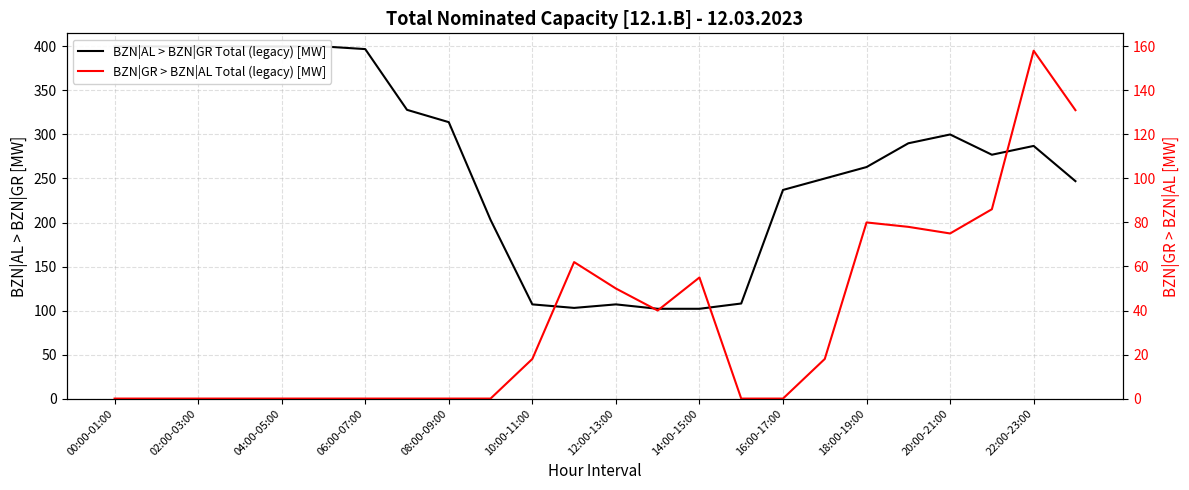

Is it true that BZN|GR > BZN|AL Total (legacy) [MW] equals 41 at 18:00-19:00?

False